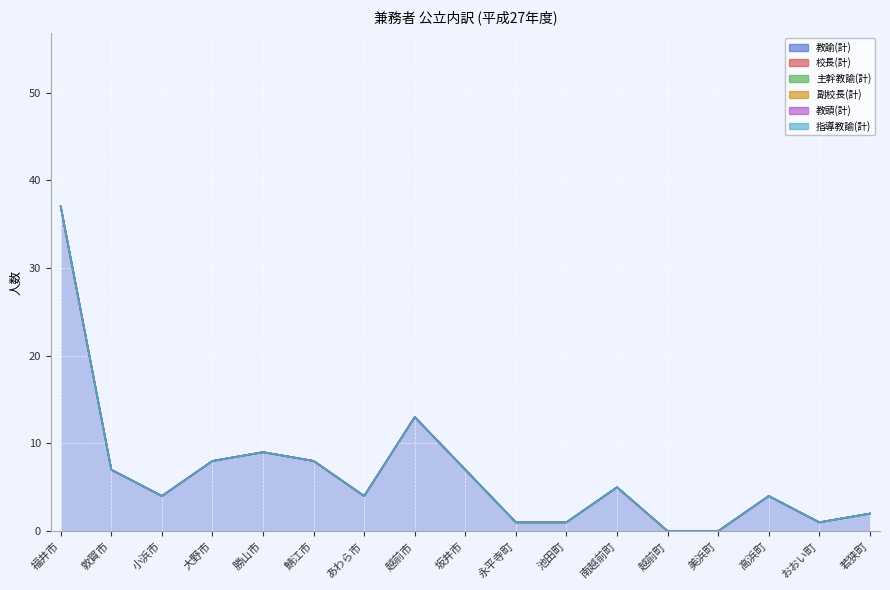

True or false: 副校長(計) has more than 2 points higher than both neighbors.

False